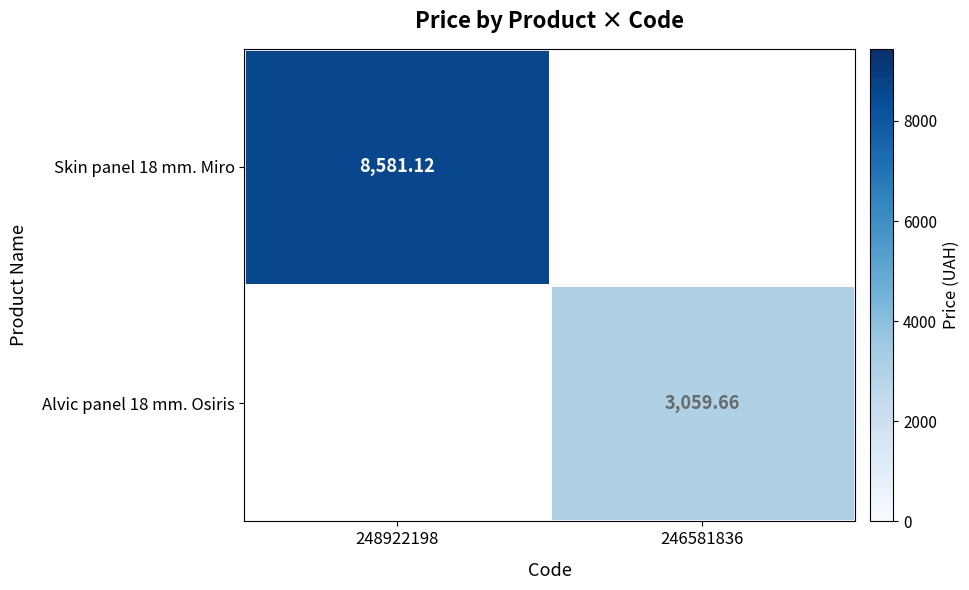

Is the value of Skin panel 18 mm. Miro at 248922198 greater than the value of Alvic panel 18 mm. Osiris at 246581836?

Yes